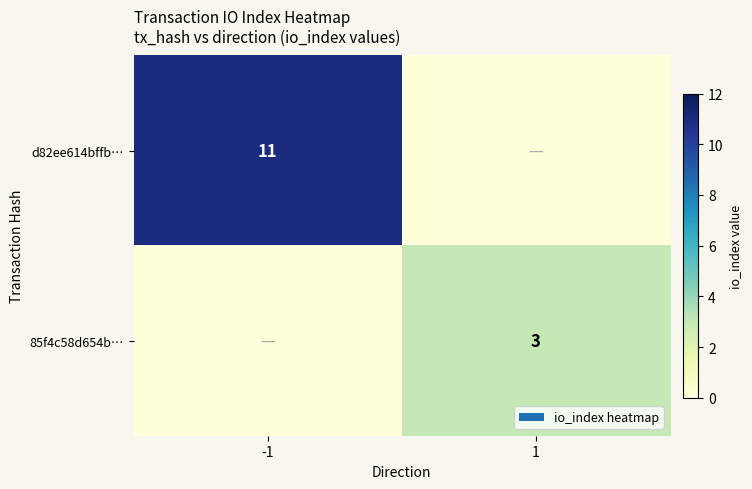

The value of 85f4c58d654b… at 1 is 3. True or false?

True